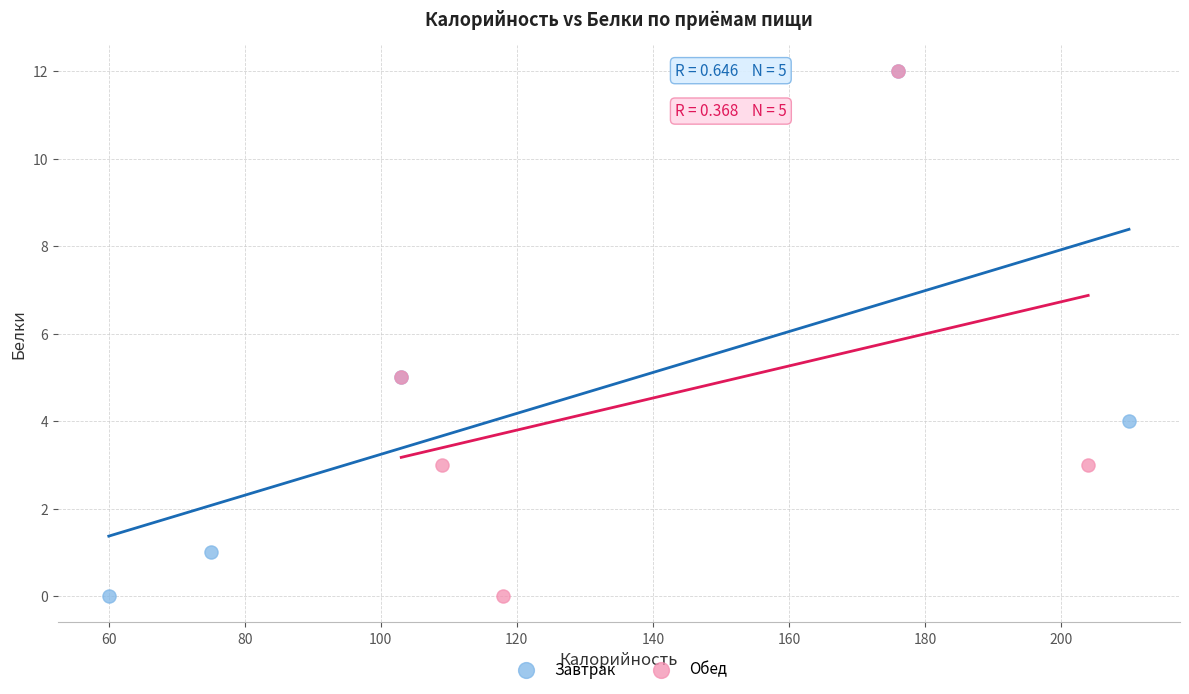

What are all the series names shown in the legend?

Завтрак, Обед